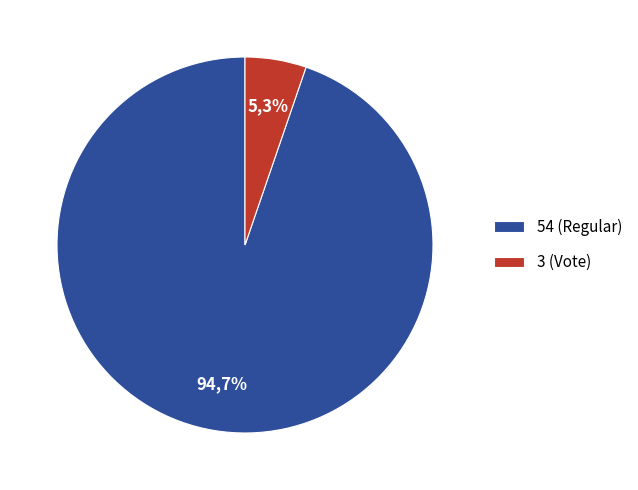

Is there any slice that represents more than half of the pie?

Yes